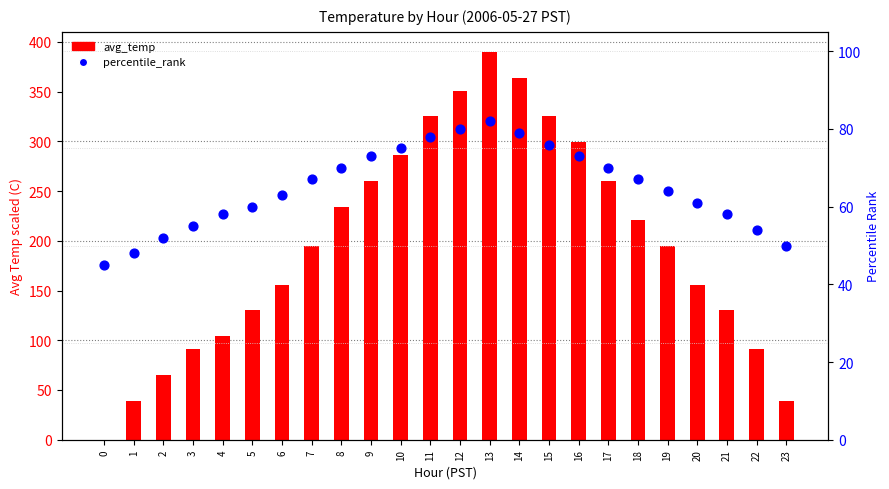

At how many categories does at least one series exceed 84?

20